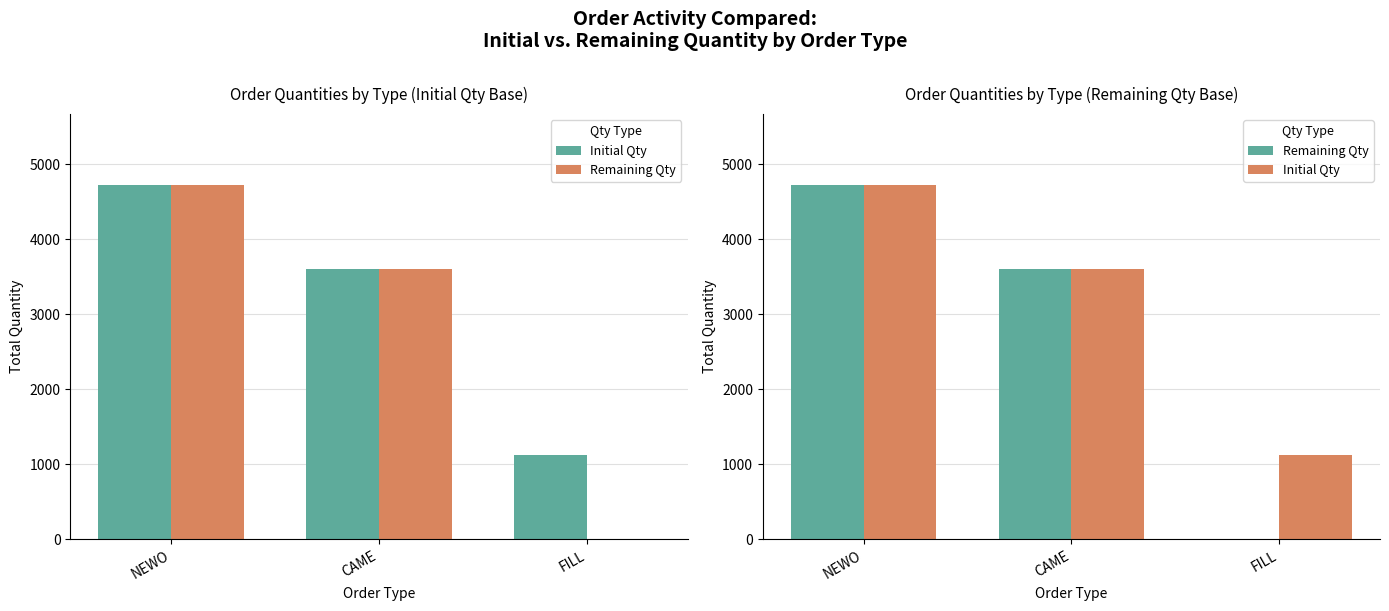

Reading right to left, what are all the values shown in this chart?

Initial Qty: FILL=1123	CAME=3600	NEWO=4723
Remaining Qty: FILL=0	CAME=3600	NEWO=4723